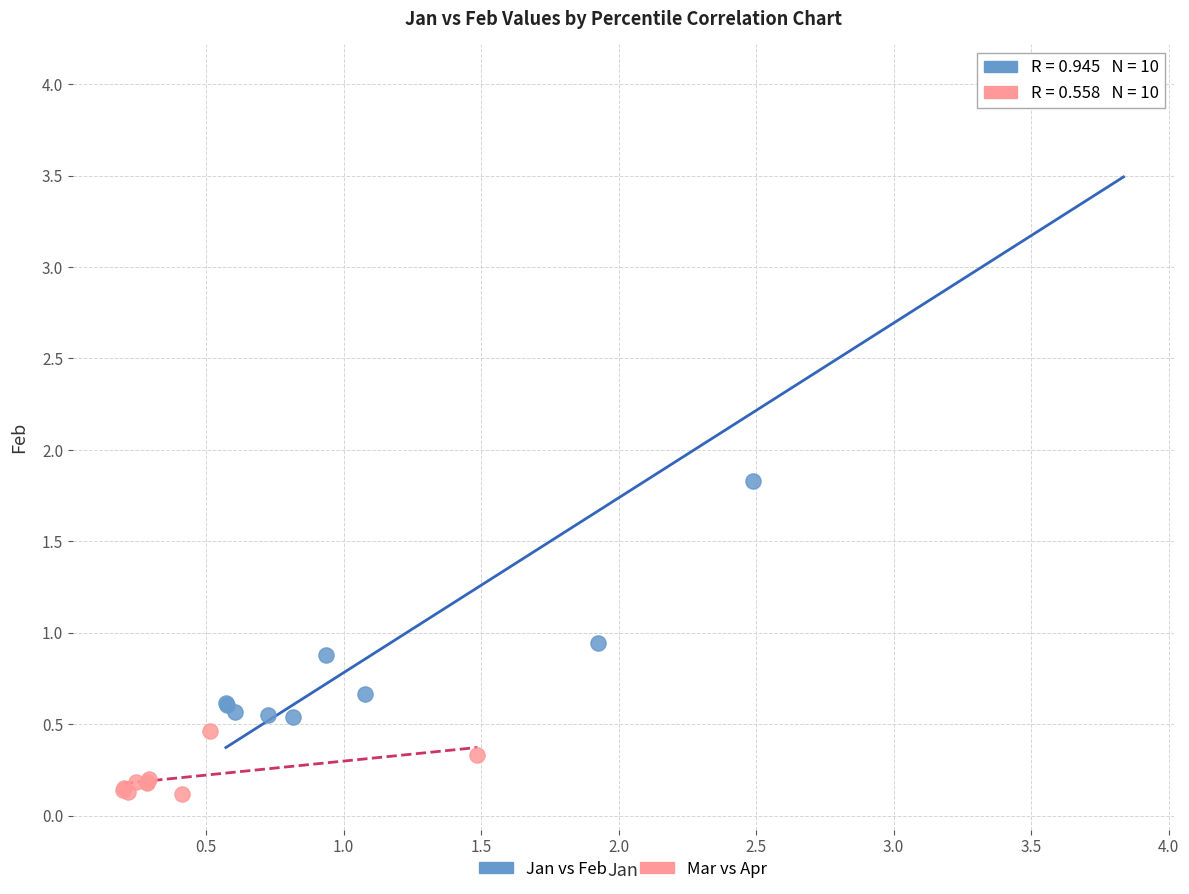

Which series reaches the minimum Y coordinate?

Mar vs Apr